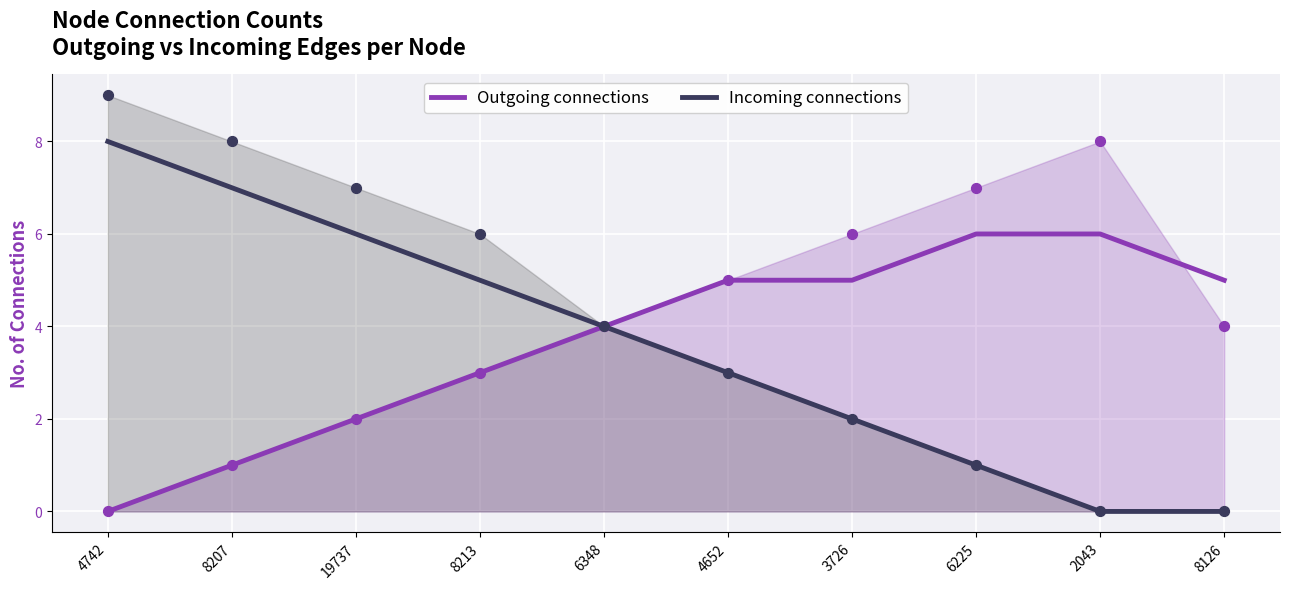

At how many categories does at least one series exceed 6?

2